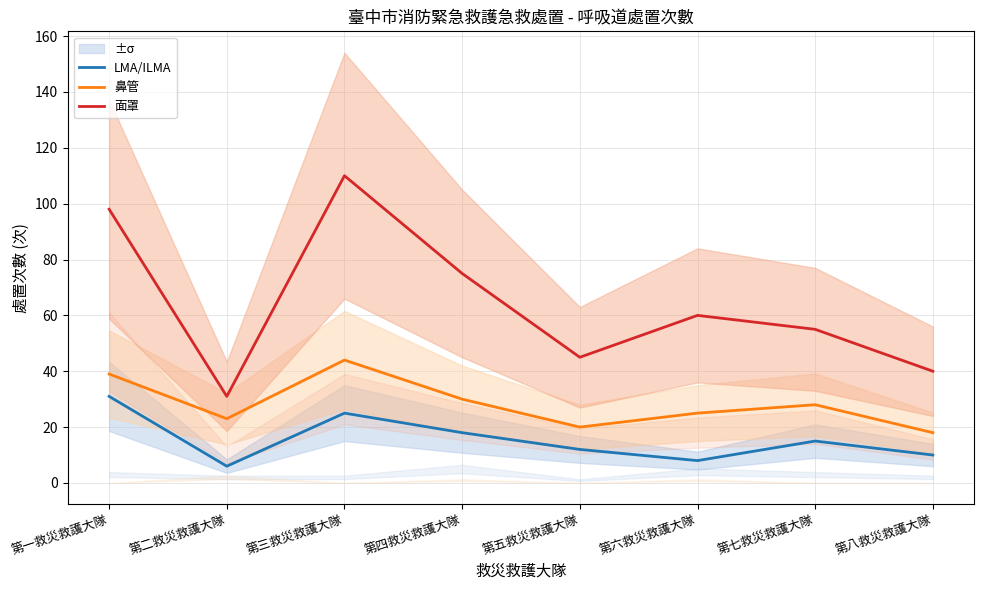

True or false: LMA/ILMA and 面罩 intersect in this chart.

False